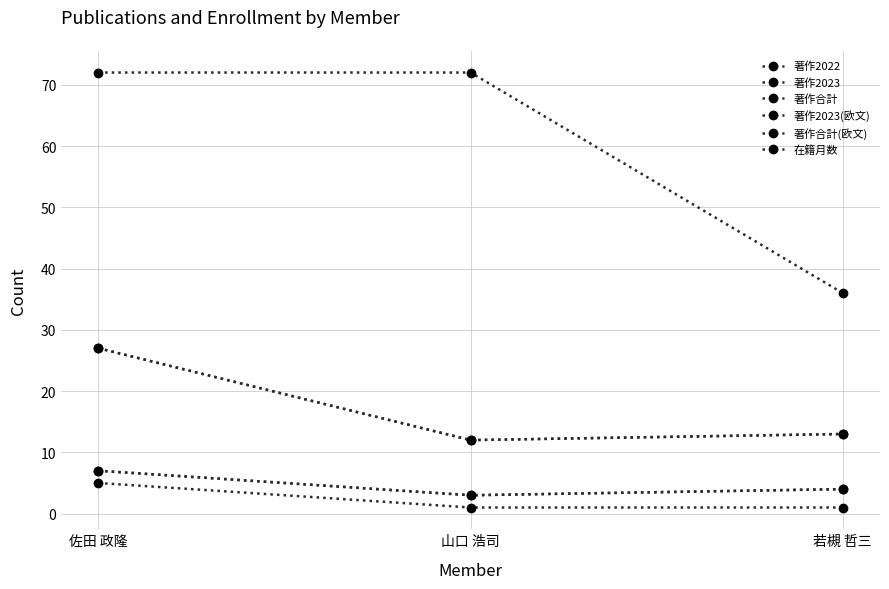

True or false: 在籍月数 has a value of 50 at 若槻 哲三.

False